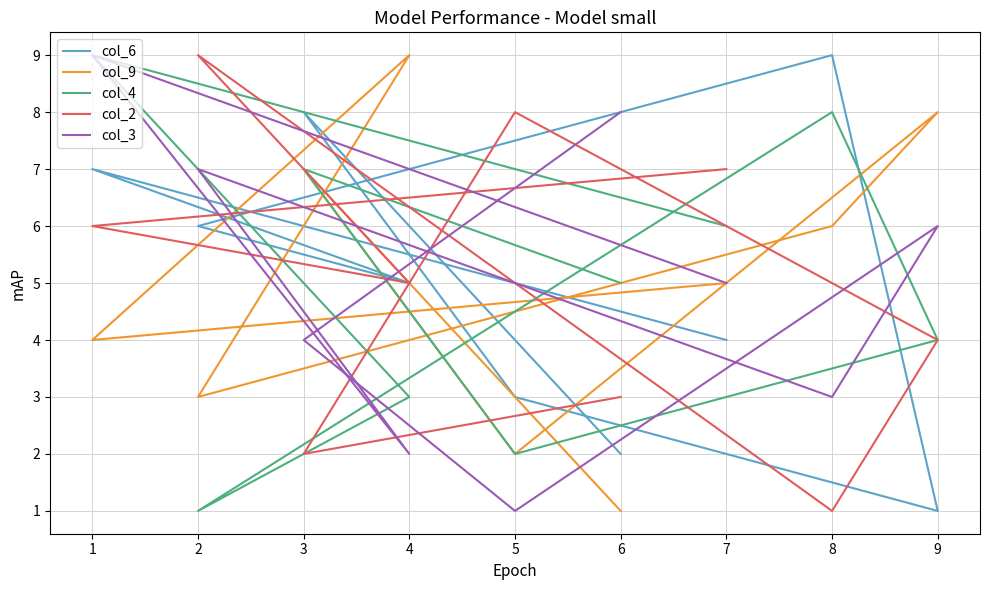

True or false: col_2 has more than 2 interior local peaks.

False